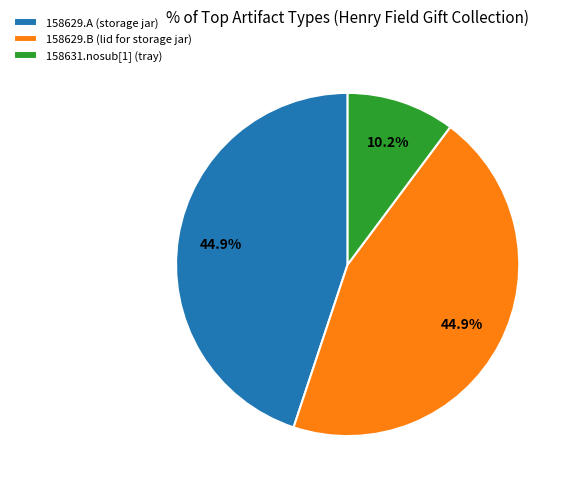

Which has a higher value, 158629.A (storage jar) or 158631.nosub[1] (tray)?

158629.A (storage jar)